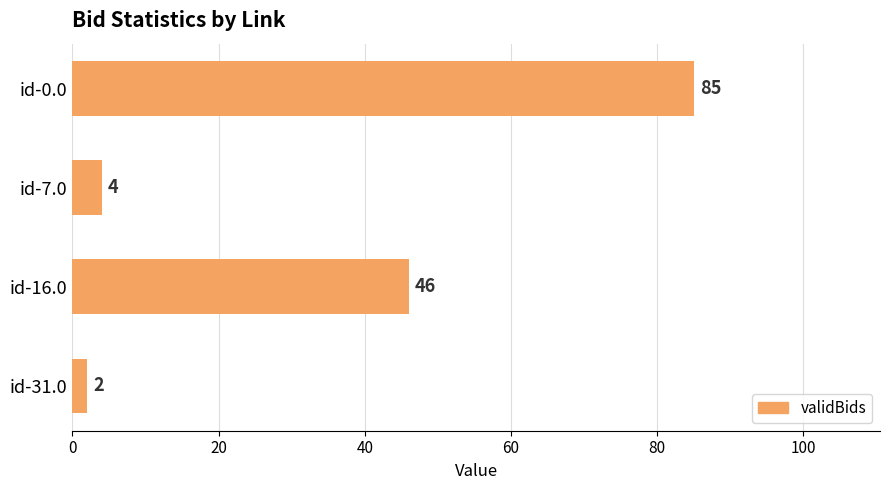

Does the chart contain any negative values?

No